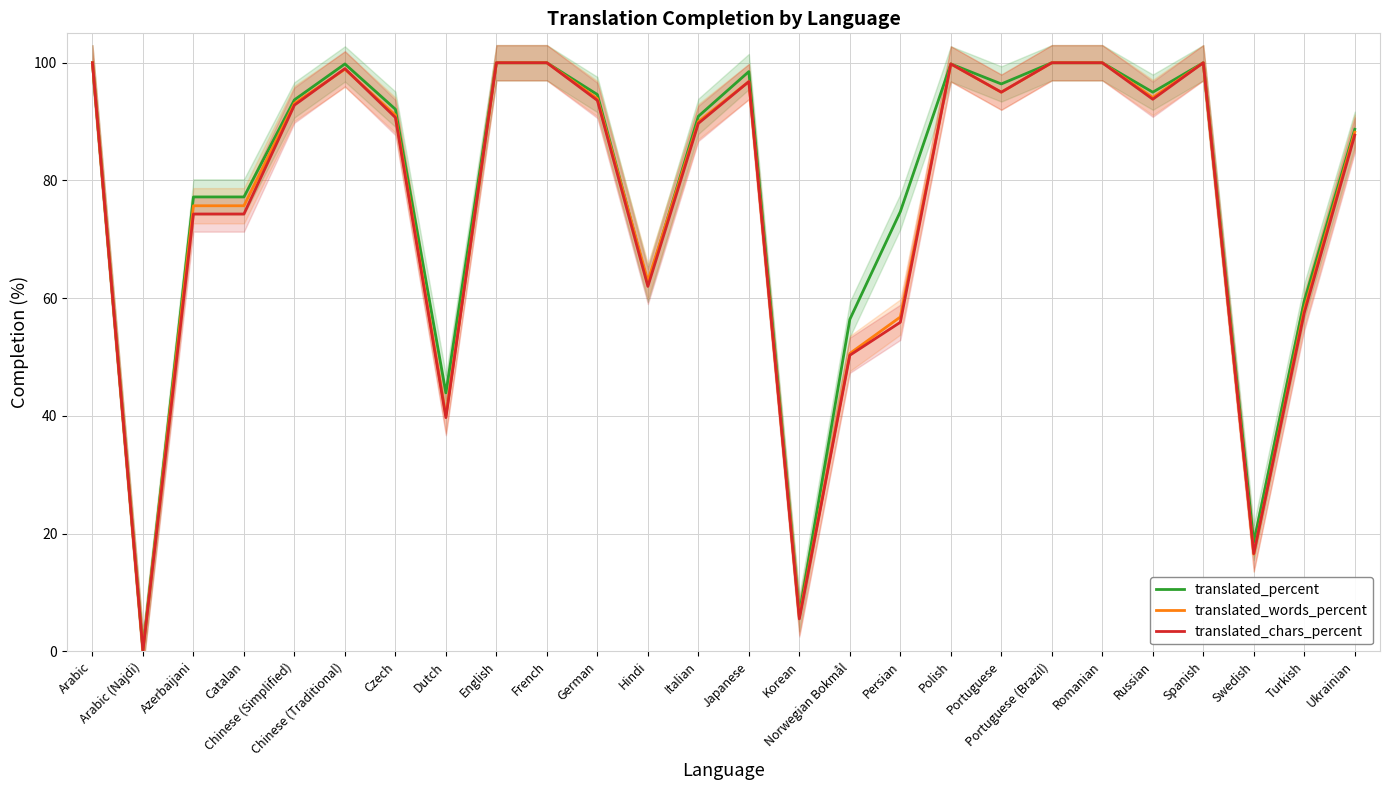

Which series has the widest spread of values?

translated_words_percent